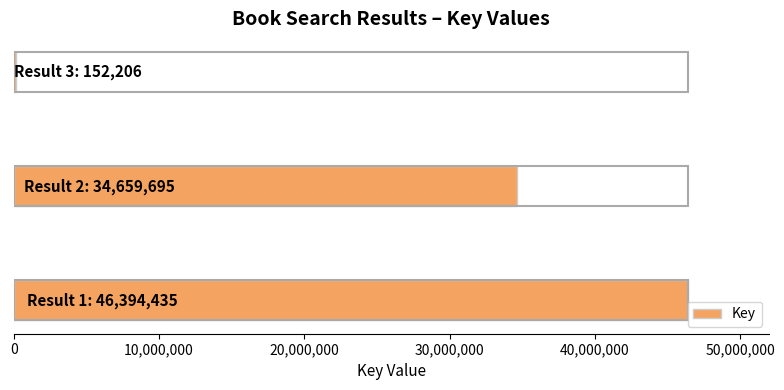

What is the maximum value shown in the chart?

46394435